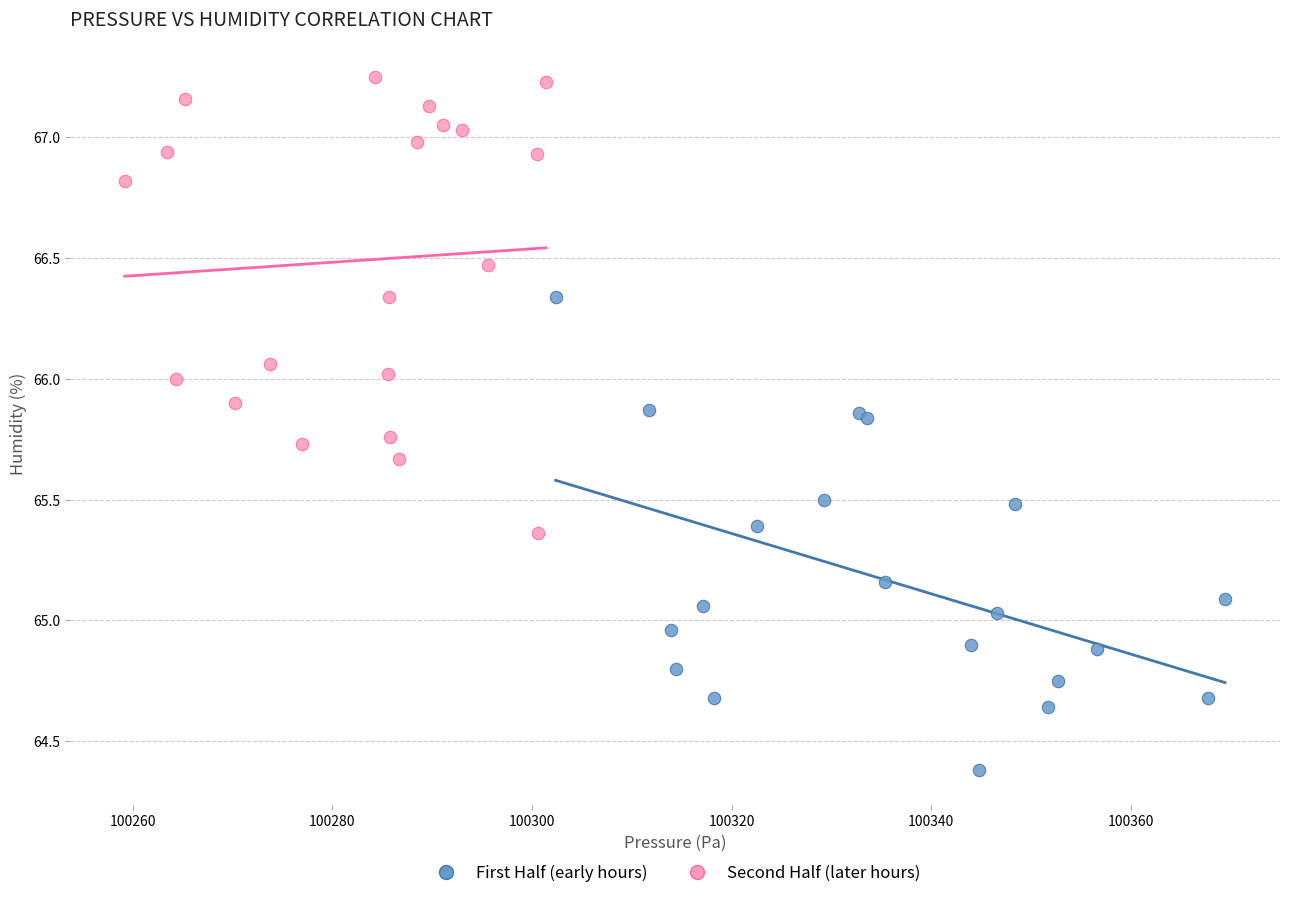

Which series reaches the minimum Y coordinate?

First Half (early hours)